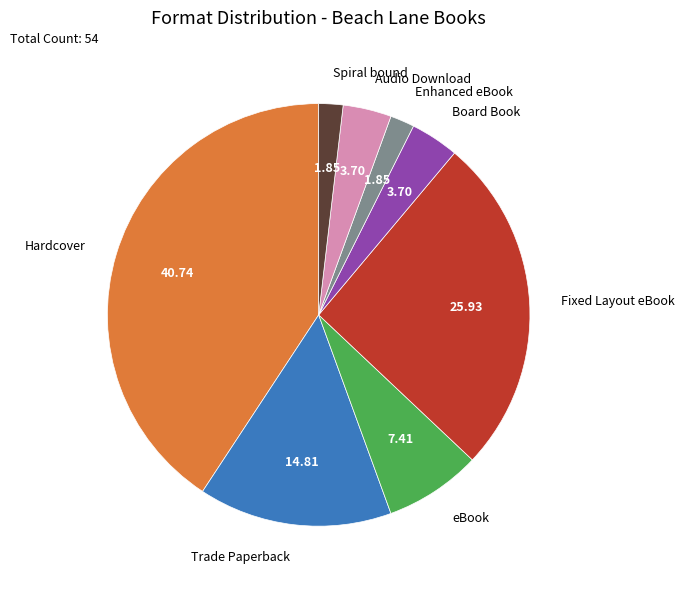

Count the number of slices in the pie.

8